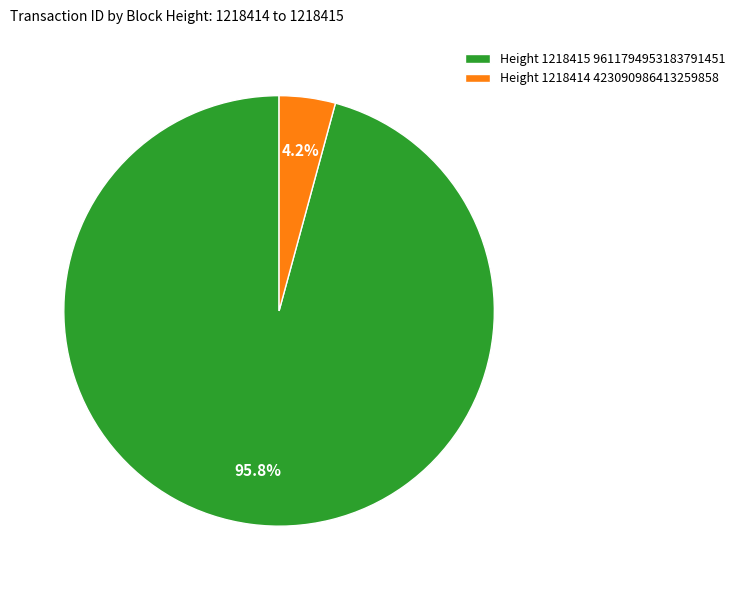

Does Height 1218414 423090986413259858 represent more than half of the total?

No